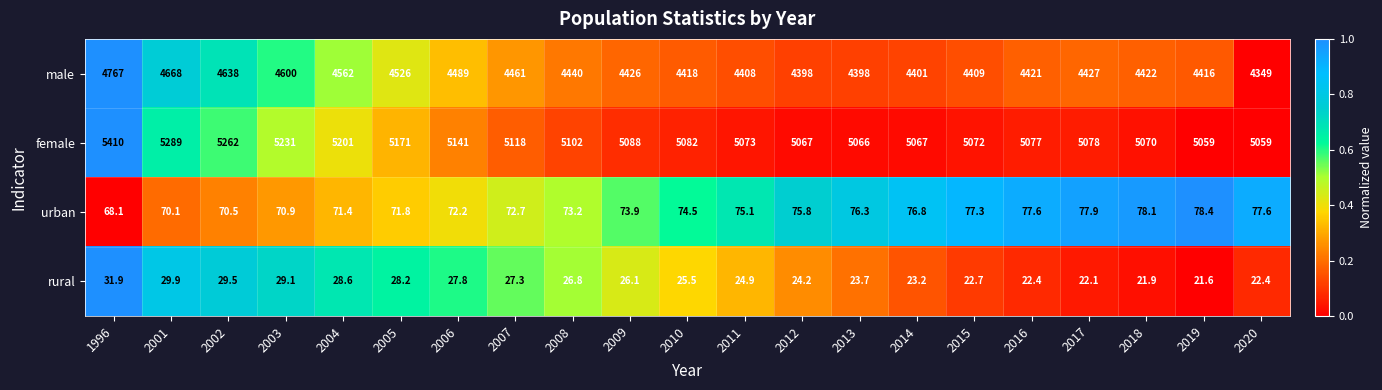

The value of male at 2014 is 6542.8. True or false?

False